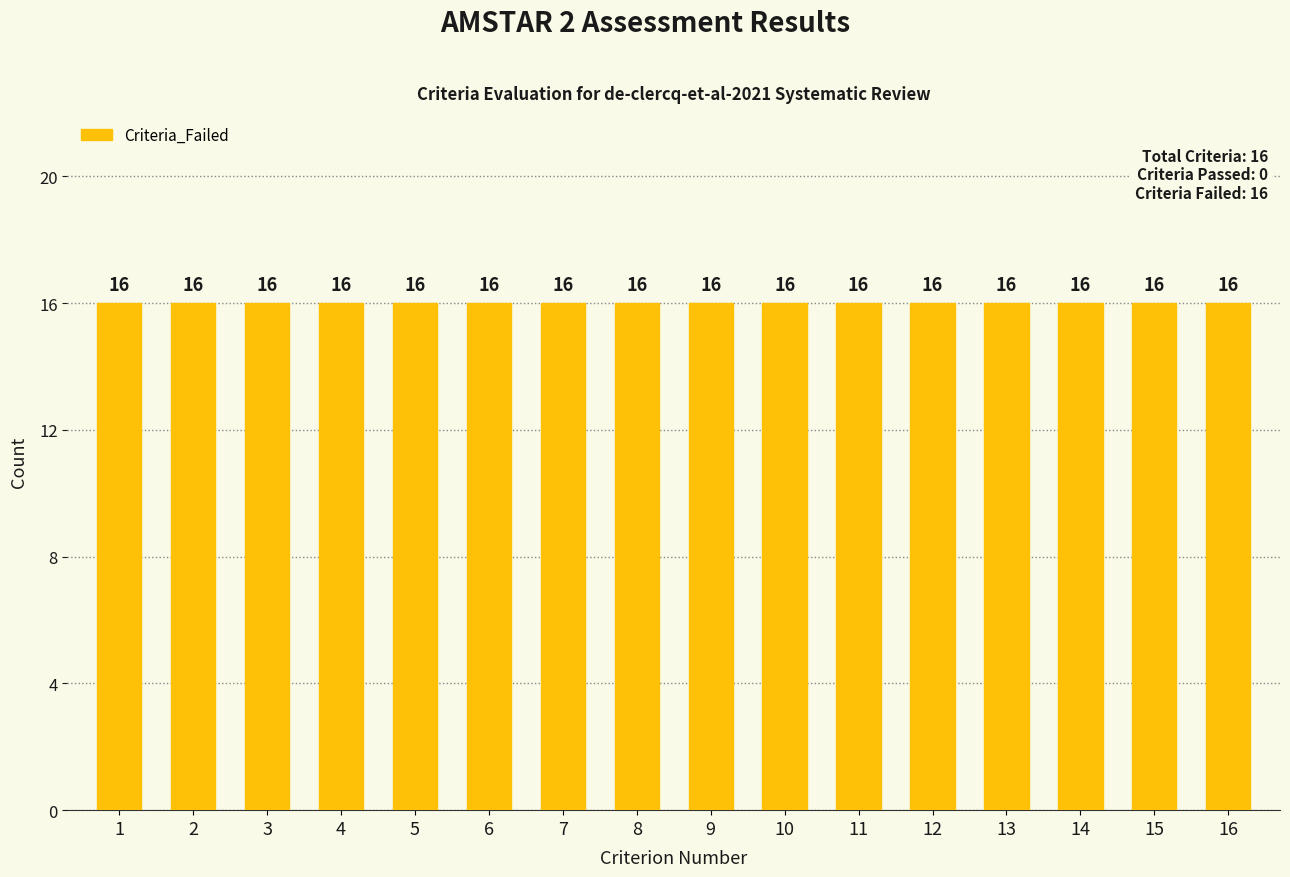

Does the chart contain stacked bars?

No